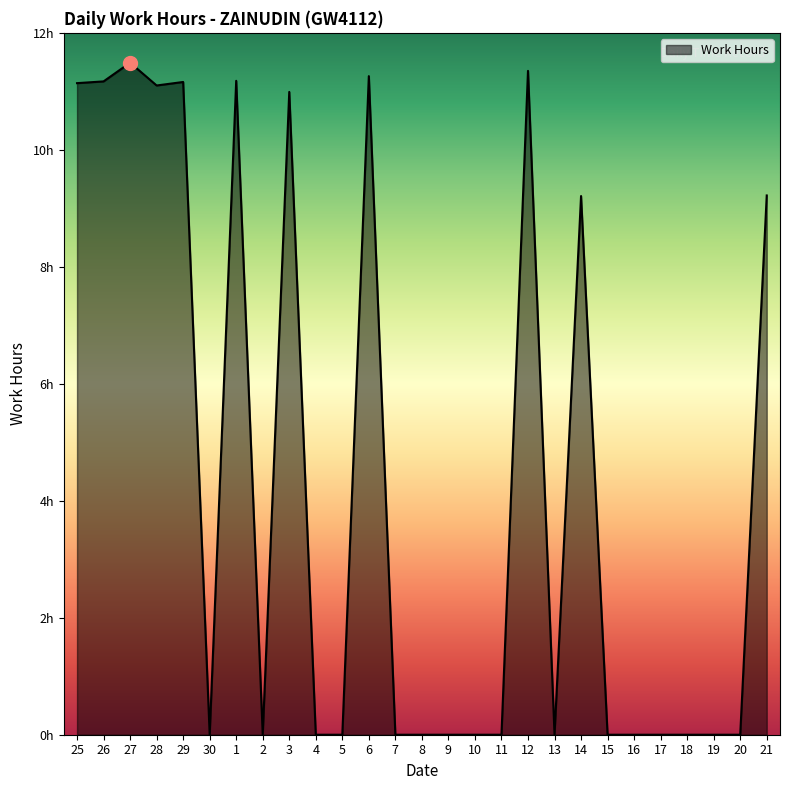

What is the label of the 19th point from the left?

13